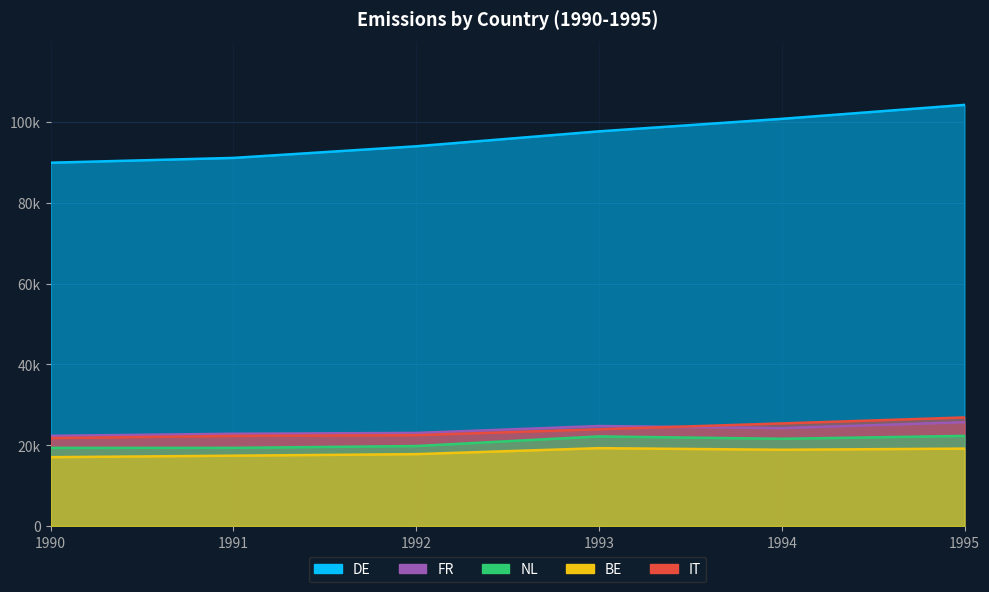

Reading right to left, transcribe all the data shown in this chart.

DE: 104219	100767	97670	93976	91097	89908
FR: 25683	24219	24742	23032	22831	22321
NL: 22299	21585	22170	19786	19338	19327
BE: 19153	18869	19261	17784	17399	17034
IT: 26864	25388	23938	22482	22290	21761